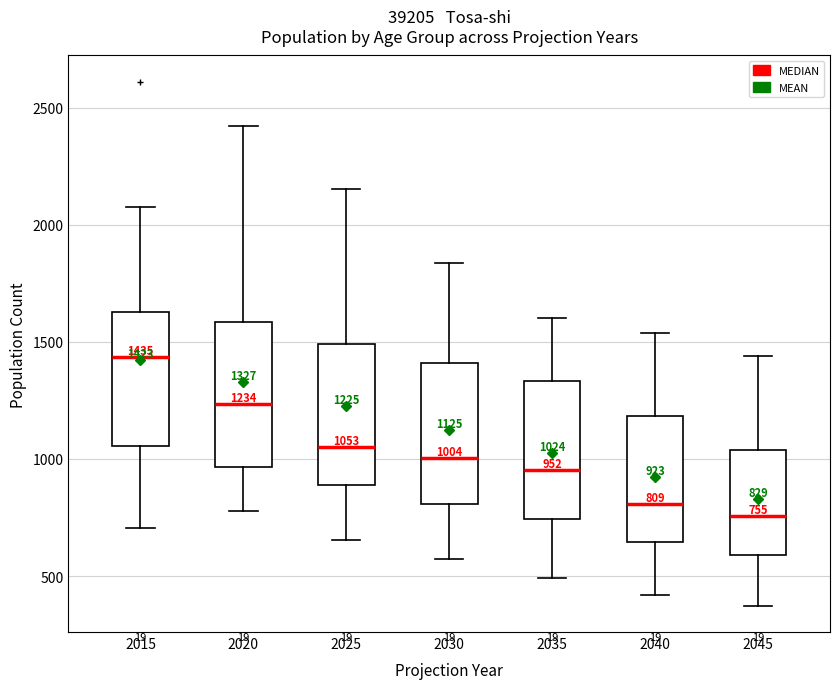

Which box has the lowest median line?

2045